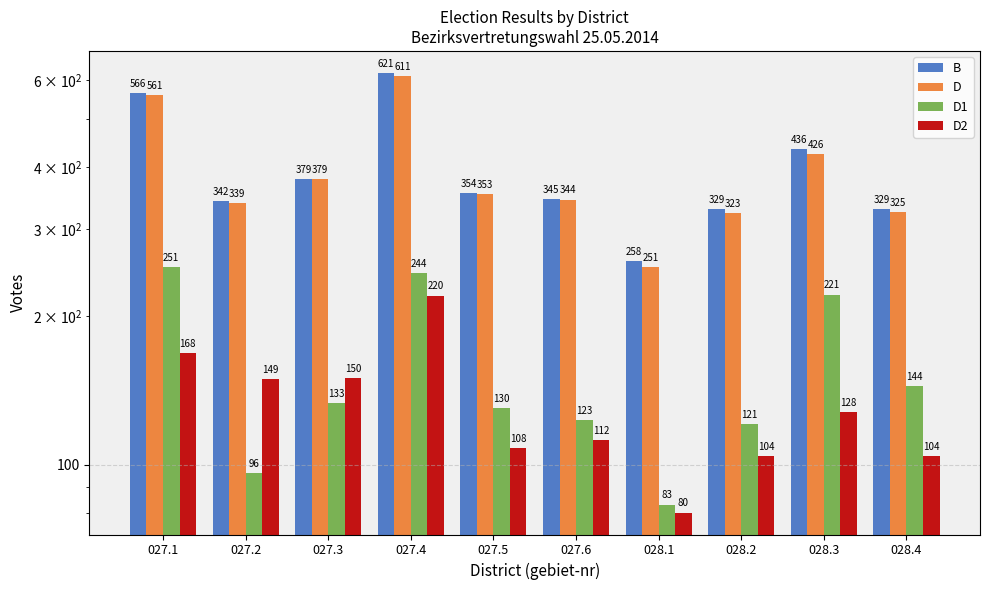

What is the maximum value shown in the chart?

621